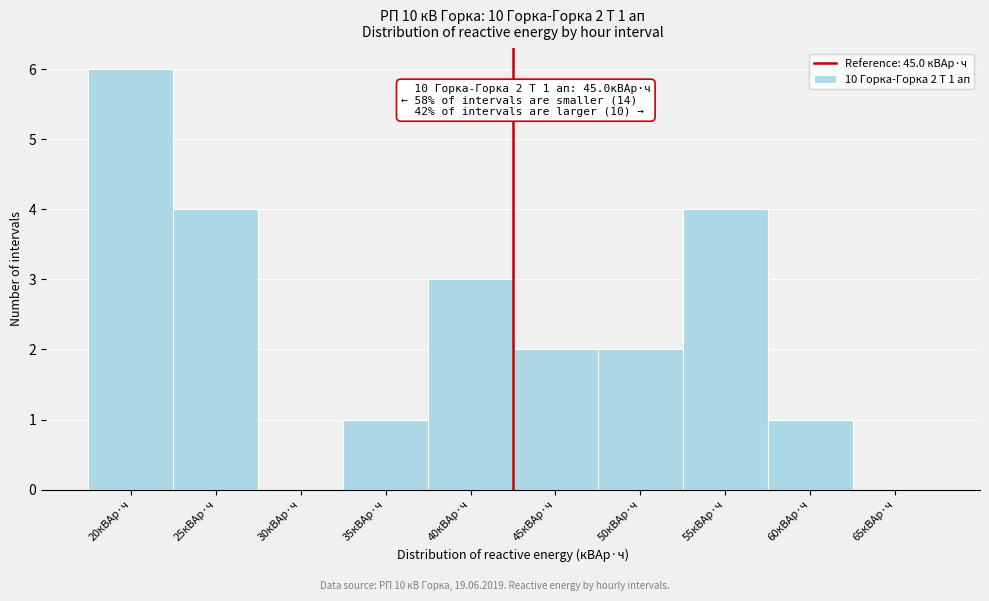

Reading right to left, what are all the values shown in this chart?

65кВАр·ч=0	60кВАр·ч=1	55кВАр·ч=4	50кВАр·ч=2	45кВАр·ч=2	40кВАр·ч=3	35кВАр·ч=1	30кВАр·ч=0	25кВАр·ч=4	20кВАр·ч=6